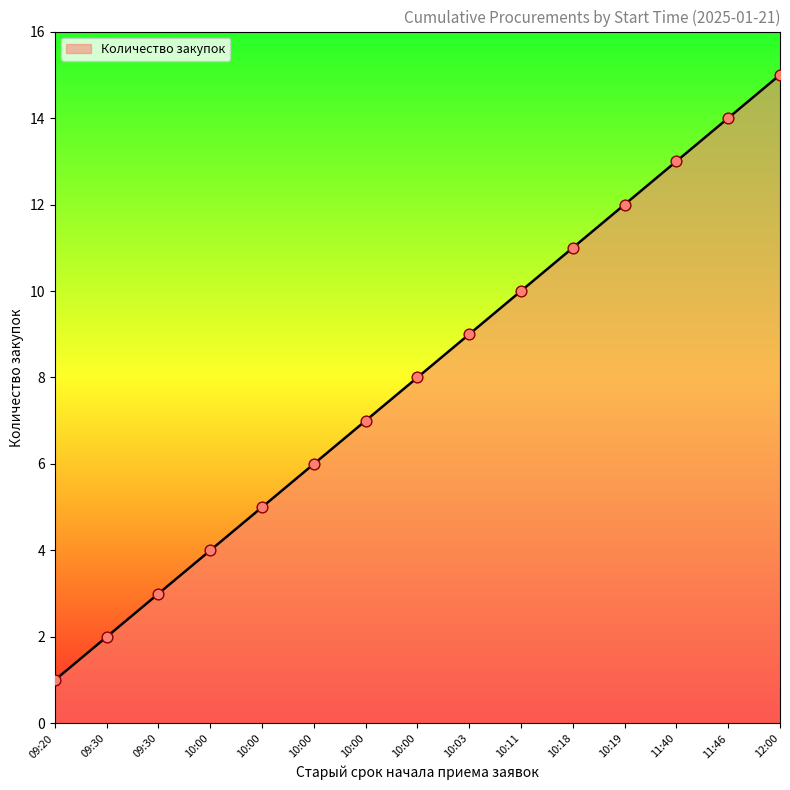

Is this an area chart (filled region under the line)?

Yes